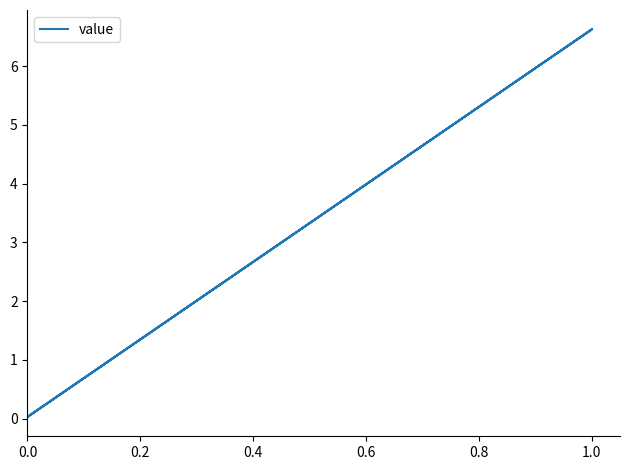

What is the average value?

3.3